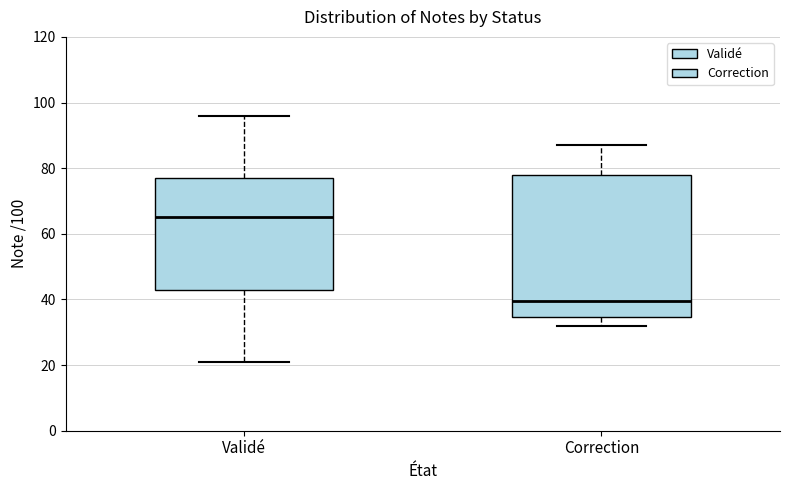

Which box has the highest median line?

Validé